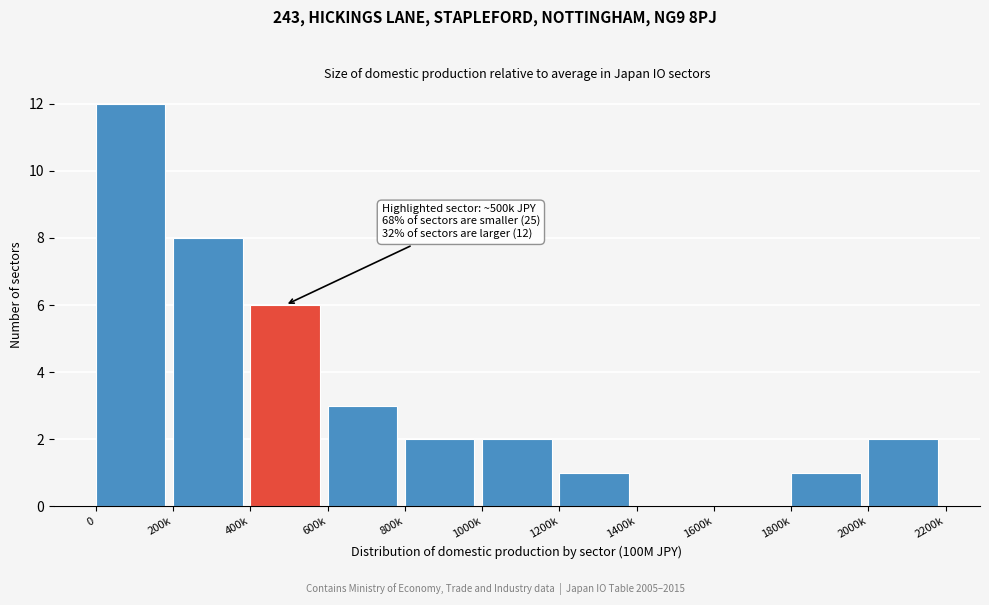

Reading left to right, transcribe all the data shown in this chart.

0=12	200k=8	400k=6	600k=3	800k=2	1000k=2	1200k=1	1400k=0	1600k=0	1800k=1	2000k=2